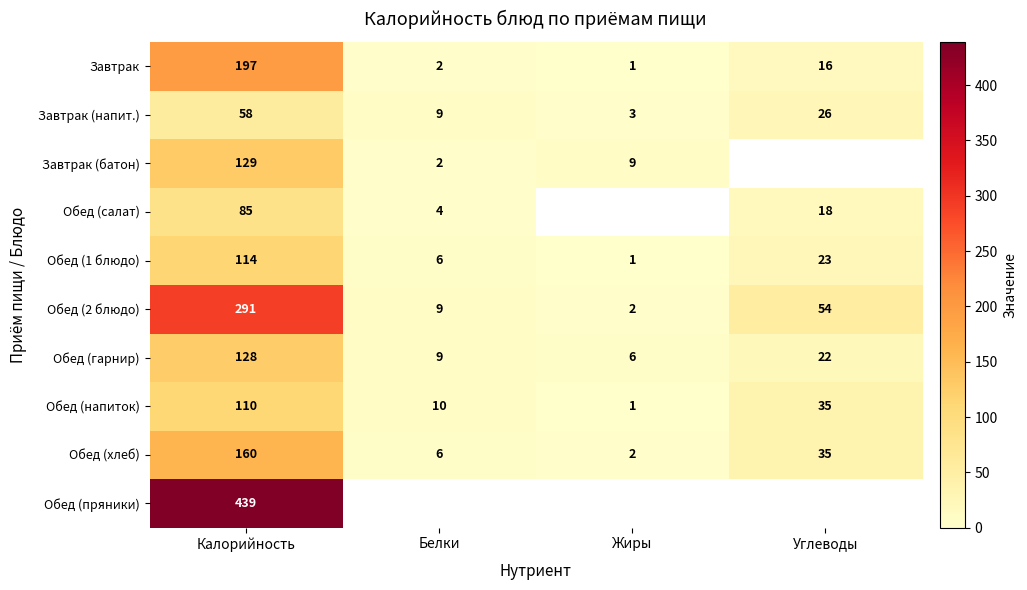

Count the number of categories in the chart.

4